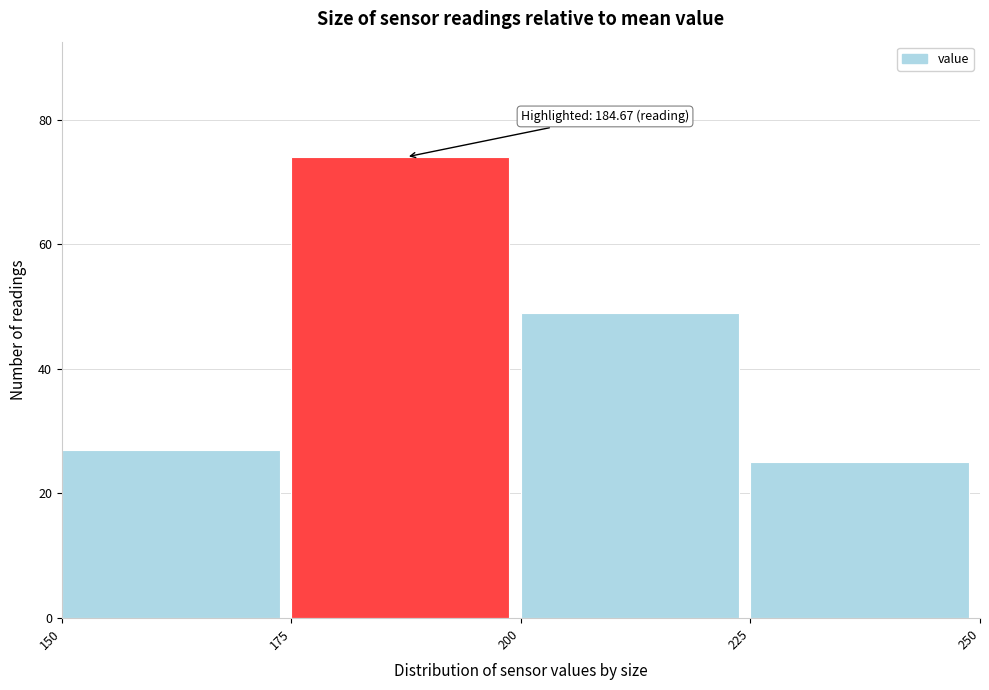

Over which range of the x-axis is the bar tallest?

175 to 200